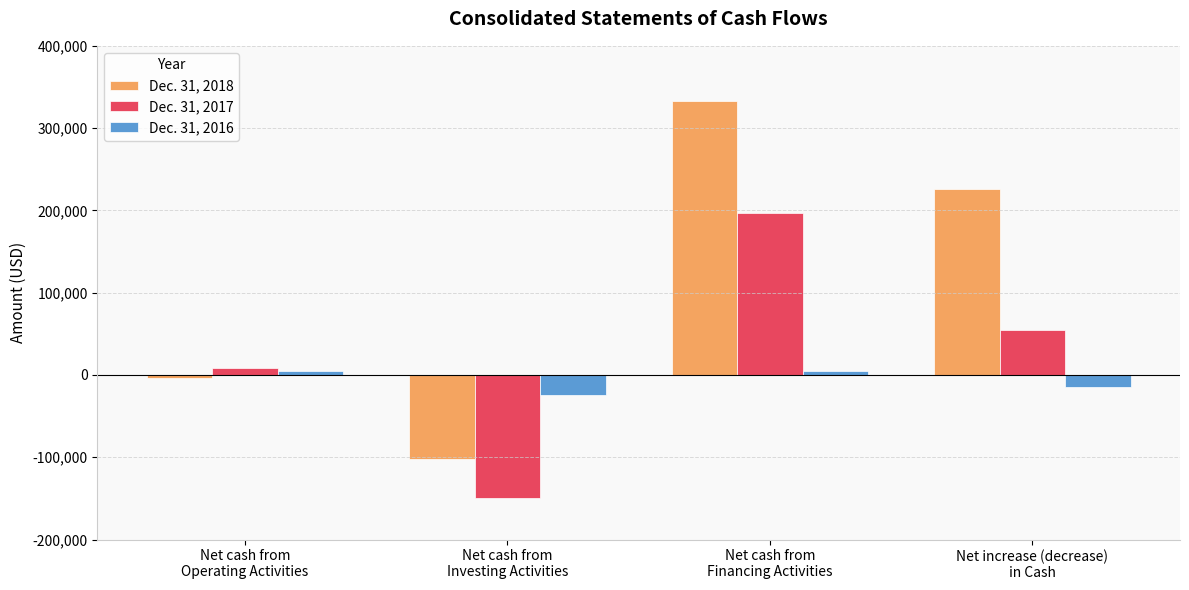

What is the difference between the maximum and minimum values in the Dec. 31, 2017 series?

346126